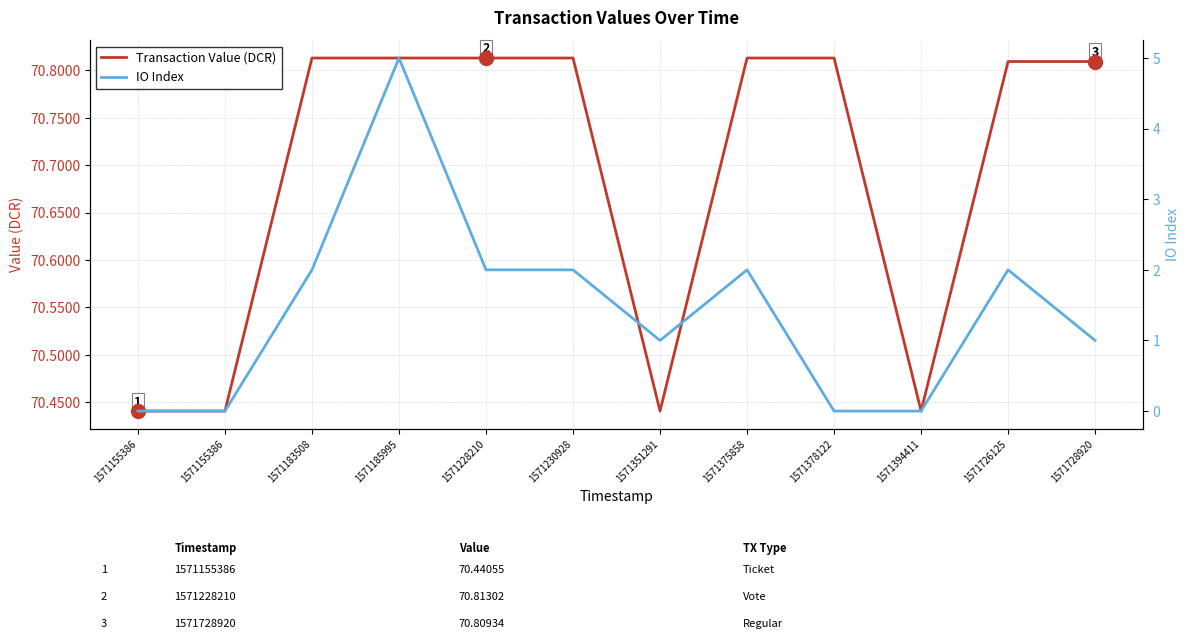

Rank the categories by IO Index value from highest to lowest.

1571185995, 1571183508, 1571228210, 1571230928, 1571375858, 1571726125, 1571351291, 1571728920, 1571155386, 1571155386, 1571378122, 1571394411